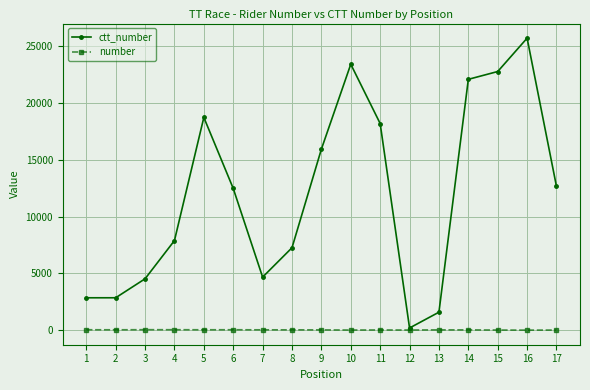

At 6, list the series in order from largest to smallest.

ctt_number, number